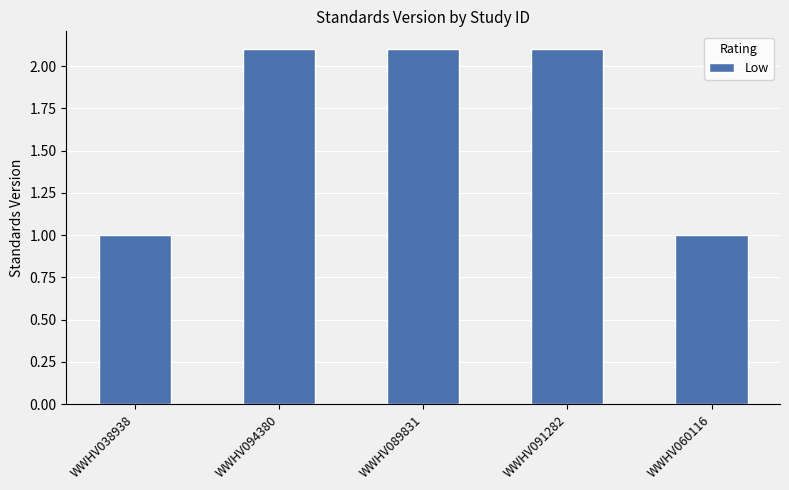

Reading left to right, what are all the values shown in this chart?

WWHV038938=1.0	WWHV094380=2.1	WWHV089831=2.1	WWHV091282=2.1	WWHV060116=1.0